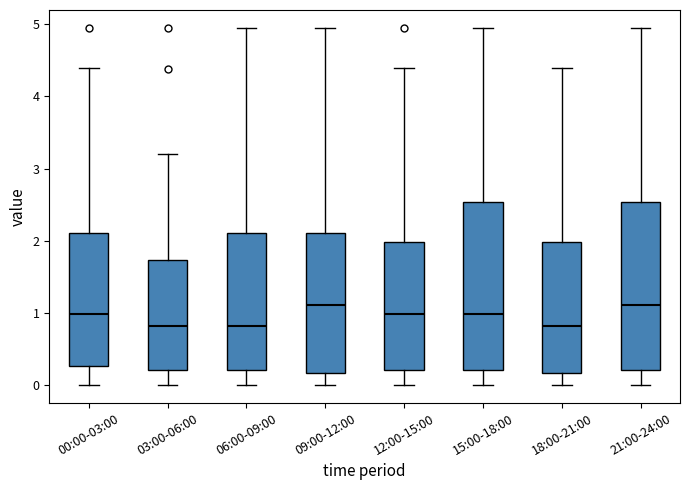

Reading left to right, transcribe this box plot: for each box, give where its median line is, the range the box spans, and where its two whiskers end, as read against the y-axis. The values are not printed on the chart, so give them approximately, as read against the axis.

00:00-03:00: median 1.0, box 0.3 to 2.1, whiskers 0.0 to 4.4
03:00-06:00: median 0.8, box 0.2 to 1.7, whiskers 0.0 to 3.2
06:00-09:00: median 0.8, box 0.2 to 2.1, whiskers 0.0 to 5.0
09:00-12:00: median 1.1, box 0.2 to 2.1, whiskers 0.0 to 5.0
12:00-15:00: median 1.0, box 0.2 to 2.0, whiskers 0.0 to 4.4
15:00-18:00: median 1.0, box 0.2 to 2.5, whiskers 0.0 to 5.0
18:00-21:00: median 0.8, box 0.2 to 2.0, whiskers 0.0 to 4.4
21:00-24:00: median 1.1, box 0.2 to 2.5, whiskers 0.0 to 5.0